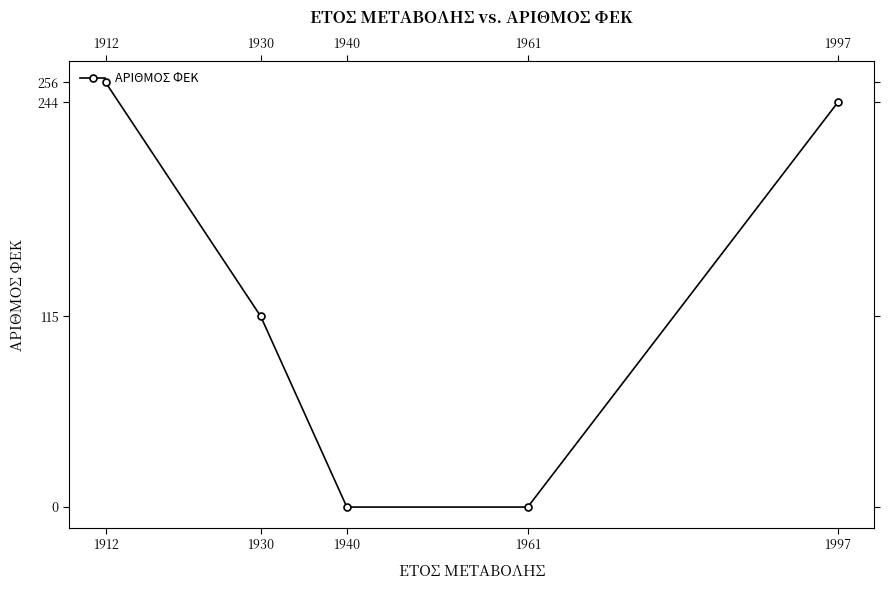

Reading left to right, list all the values displayed in this chart.

256	115	0	0	244